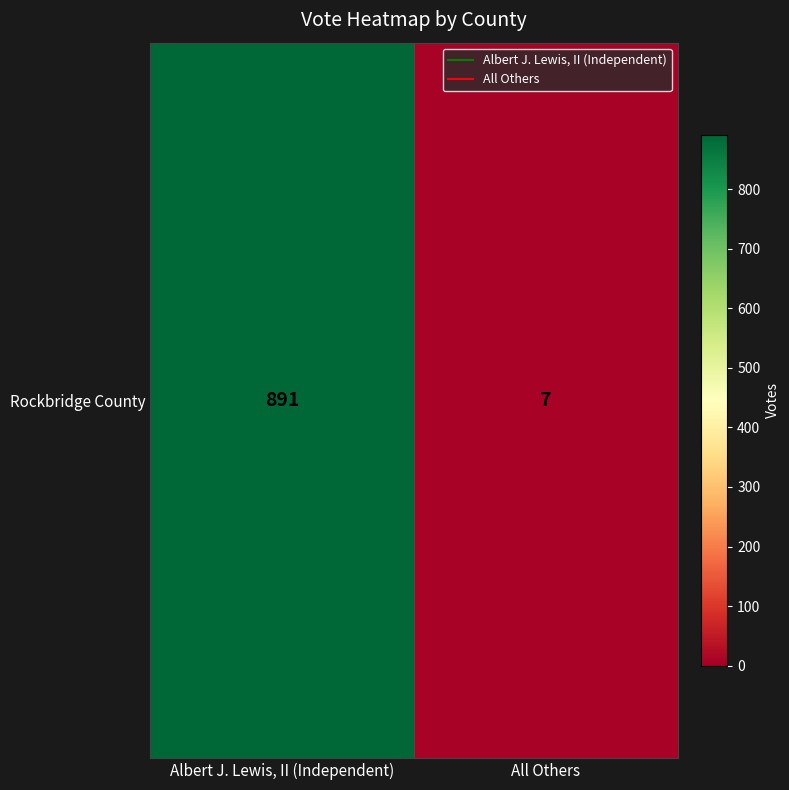

What is the sum of all values?

898